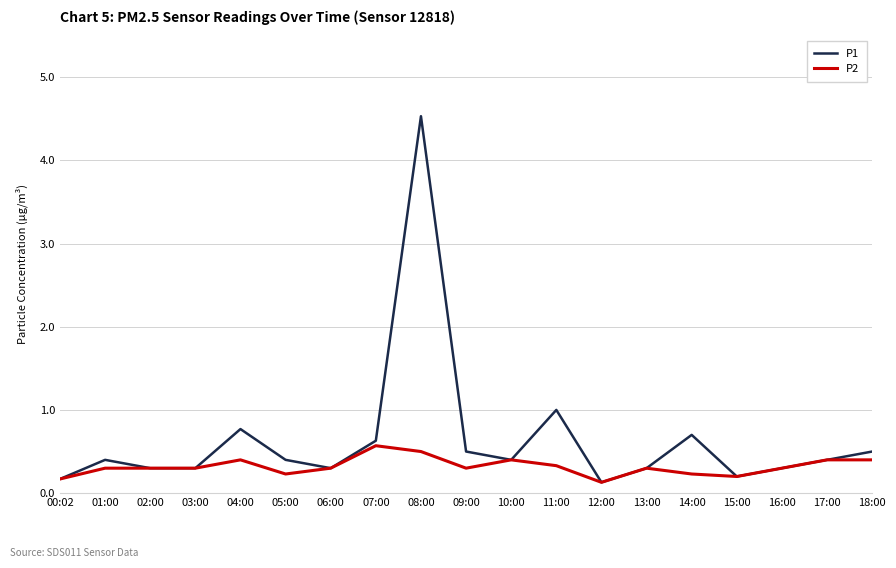

Which category has the highest value in the P1 series?

08:00